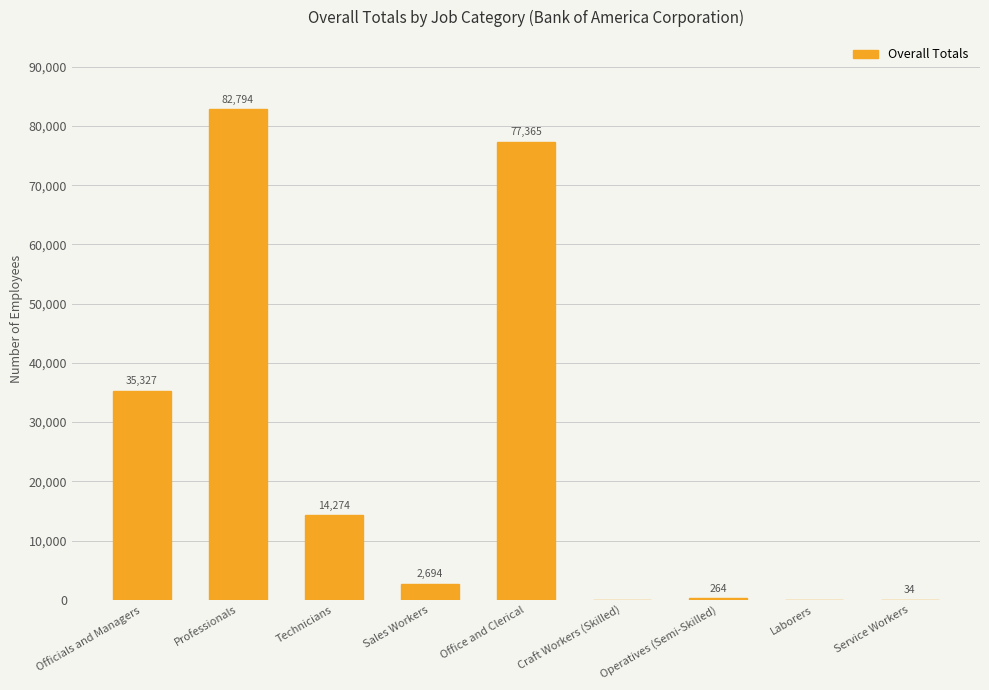

The chart shows a value of 82794 at Professionals. True or false?

True